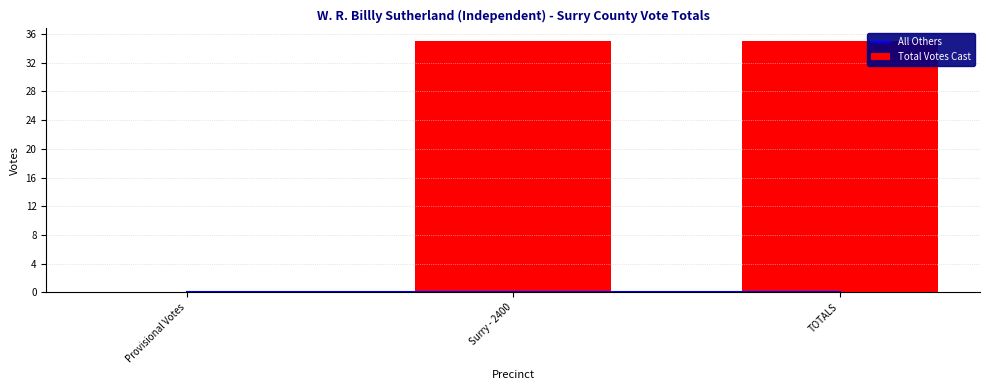

Which category has the highest value in the Total Votes Cast series?

Surry - 2400